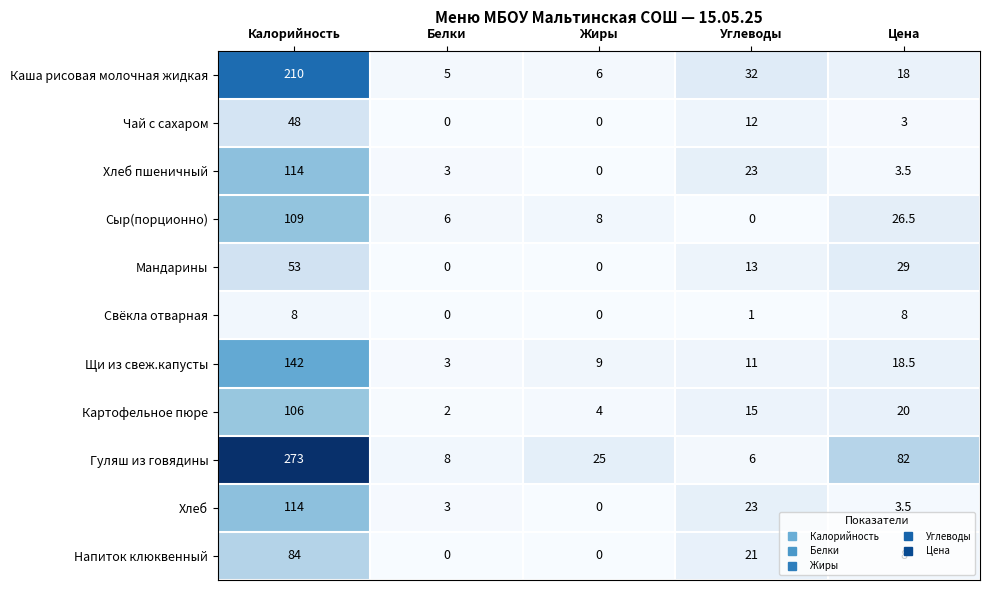

How many categories are shown in the chart?

5